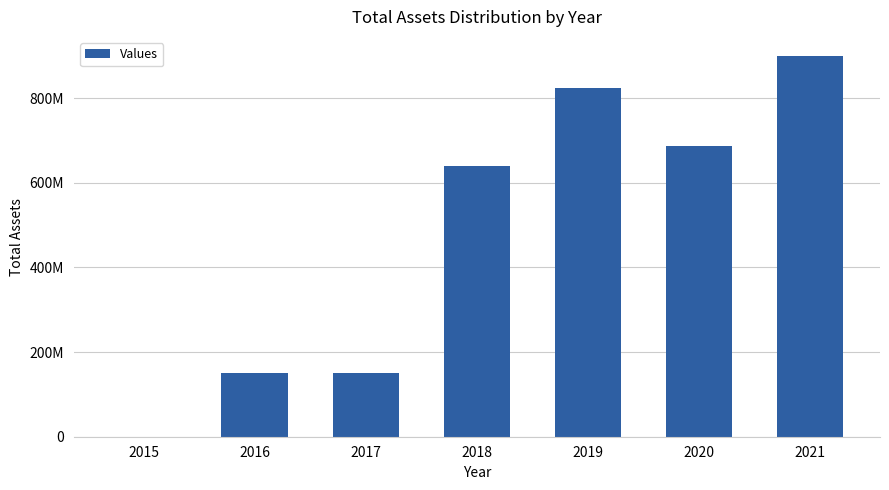

What is the ratio of the value at 2021 to the value at 2017?

5.9